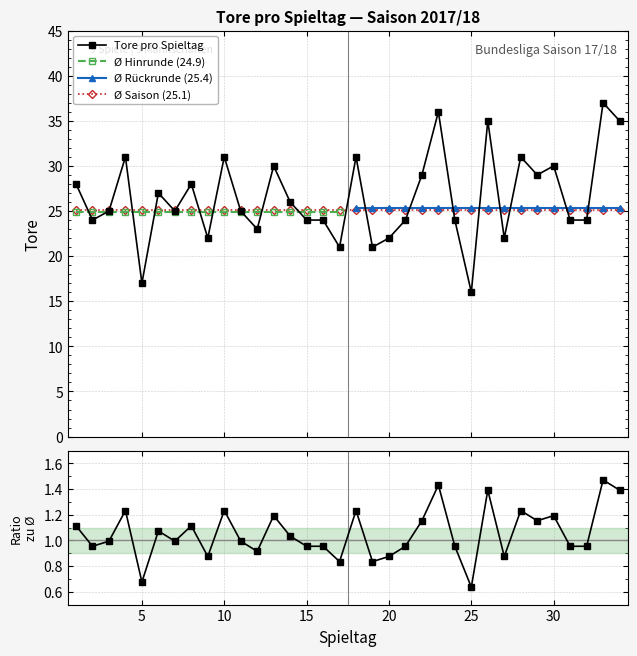

What is the sum of the values at 16 and 27?

46